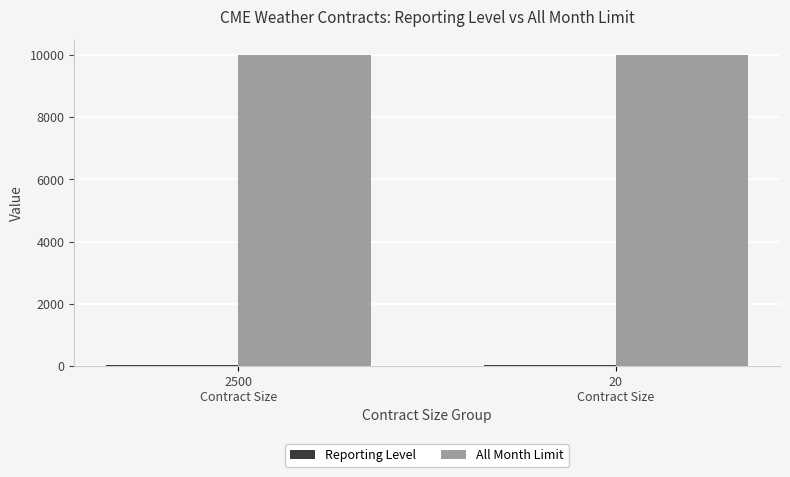

Which series has the largest total across all categories?

All Month Limit